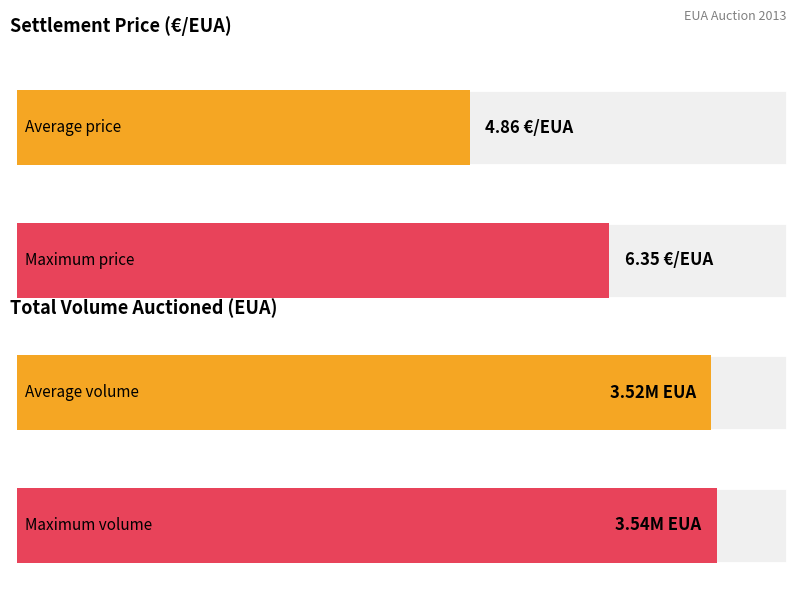

Are the bars horizontal?

Yes